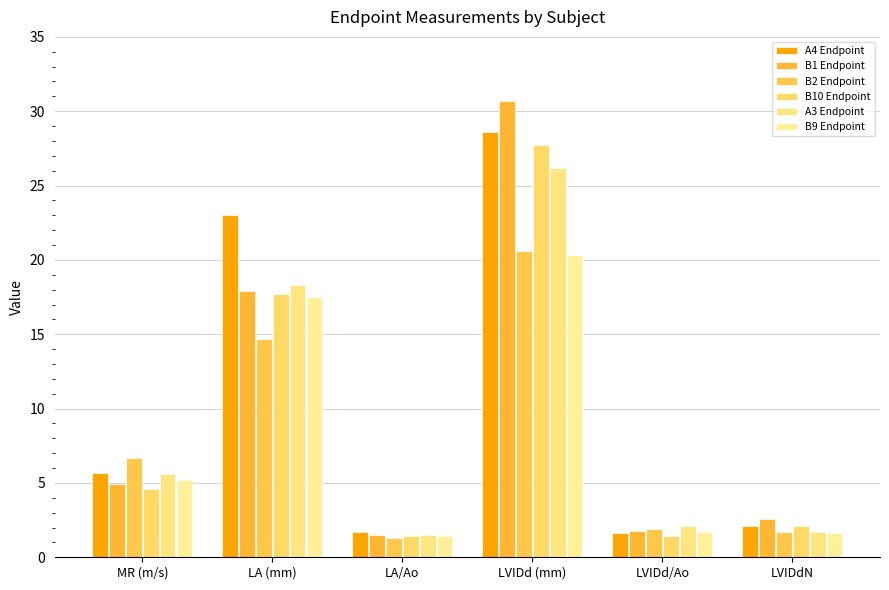

What is the total value across all series at LA/Ao?

8.8